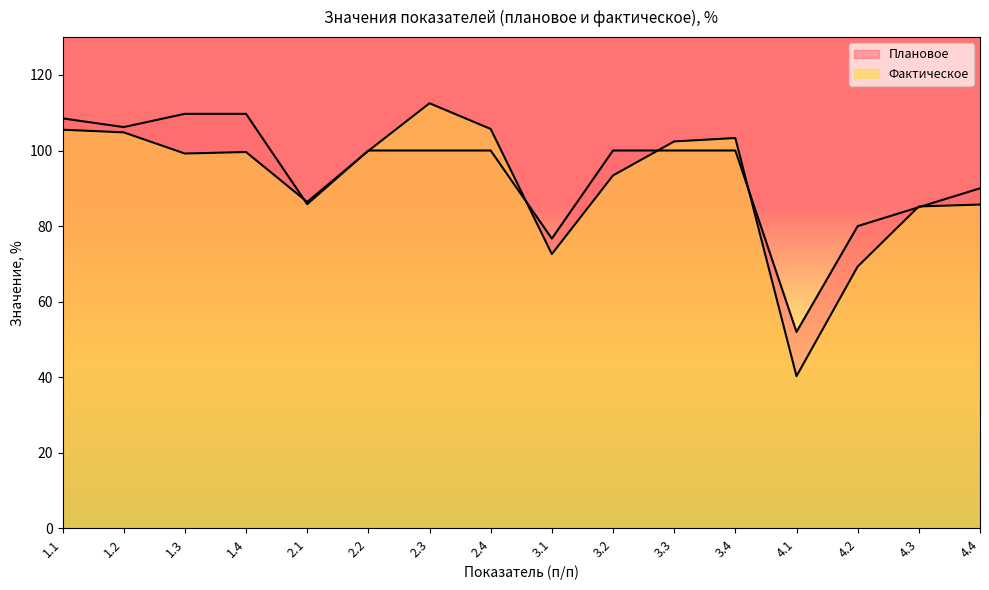

At how many categories does at least one series exceed 108?

4